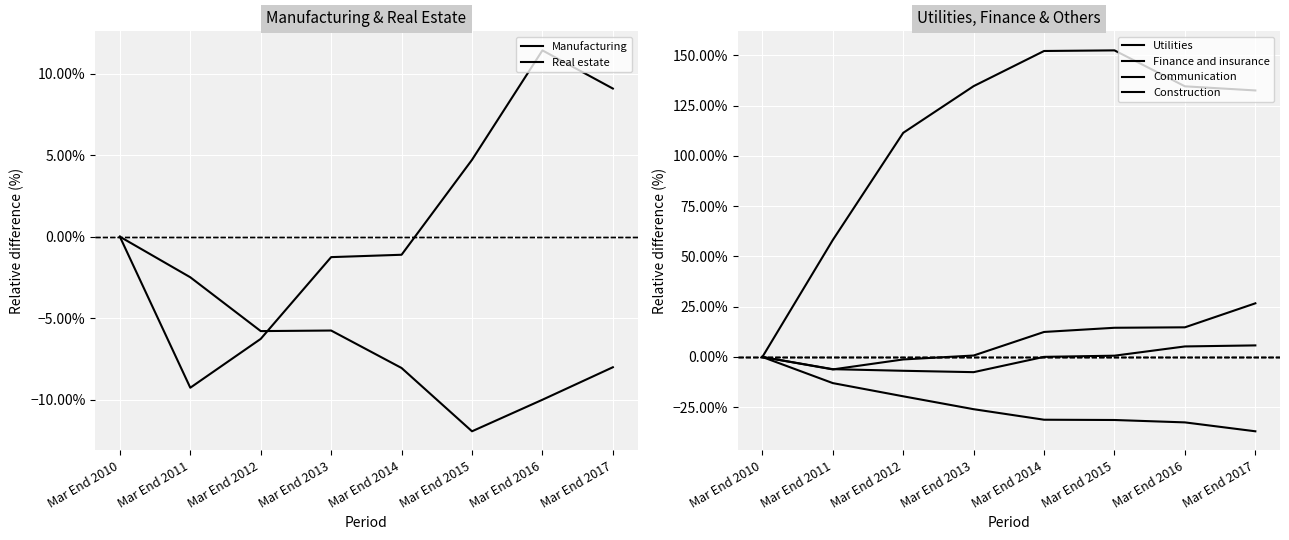

List the labels in order of Real estate value, smallest first.

Mar End 2015, Mar End 2016, Mar End 2014, Mar End 2017, Mar End 2012, Mar End 2013, Mar End 2011, Mar End 2010